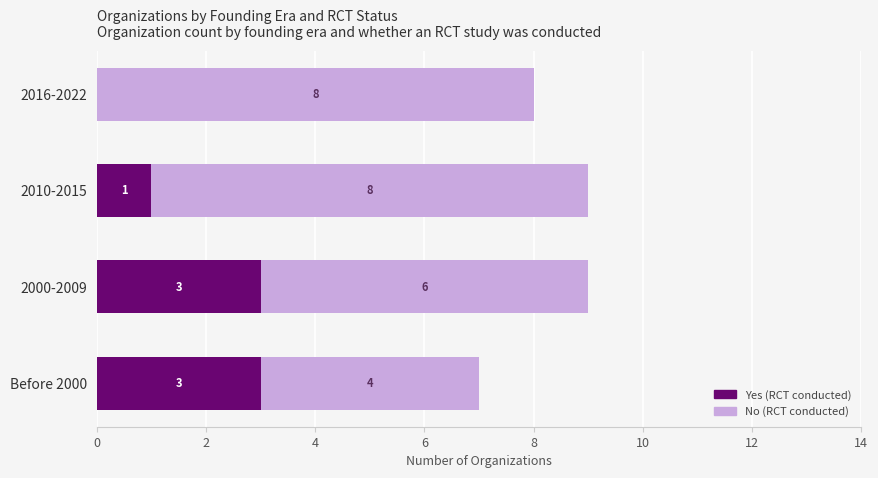

At which label is Yes (RCT conducted) closest to 1?

2010-2015